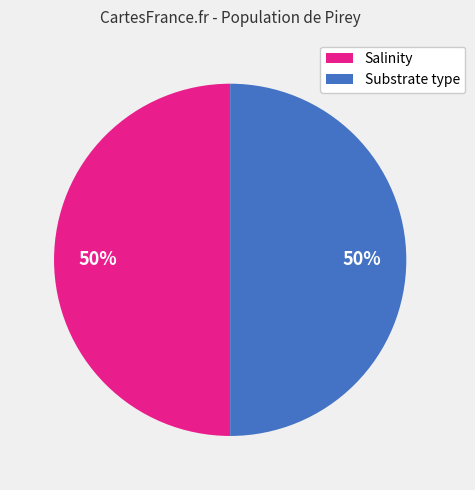

Count the number of slices in the pie.

2